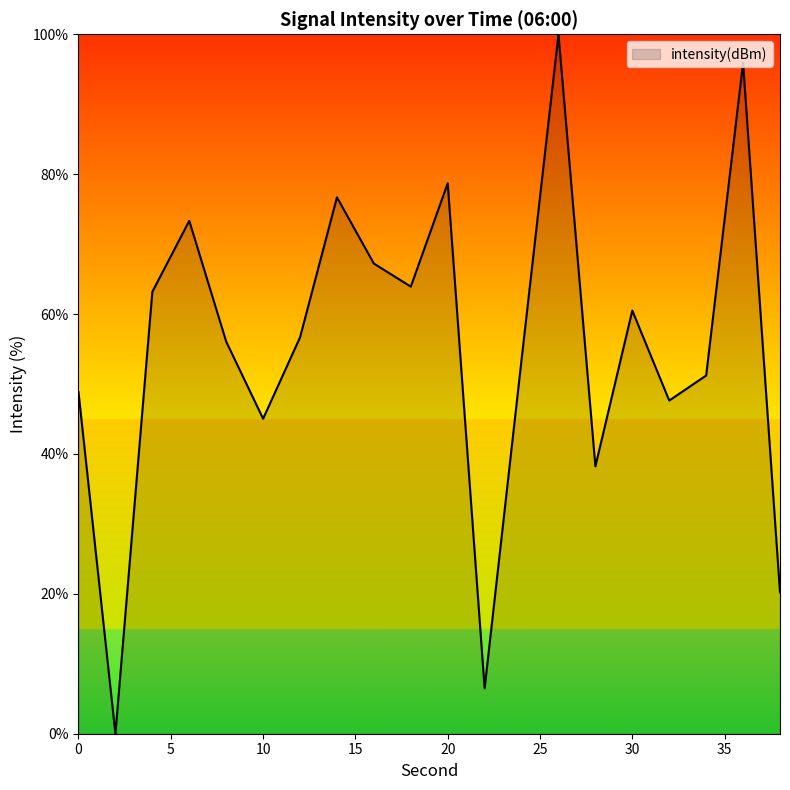

Does the chart have visible grid lines?

No